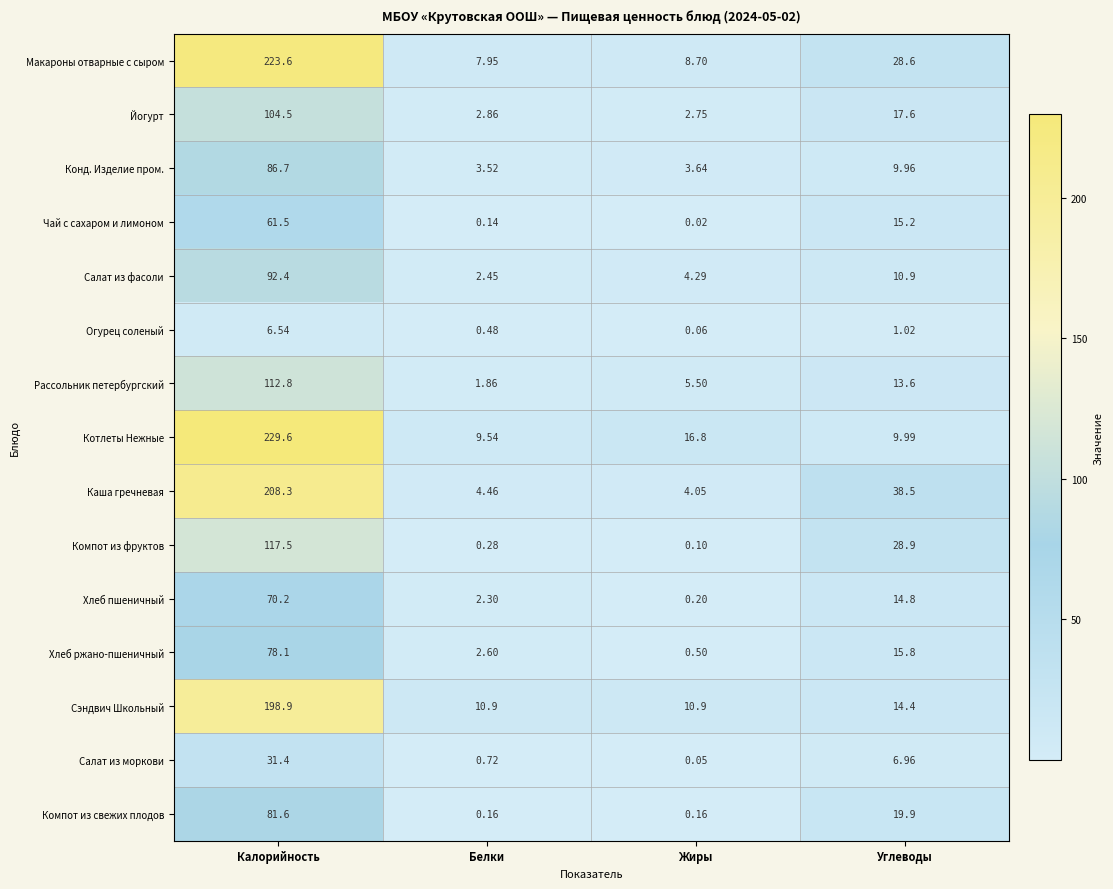

At how many categories does at least one series exceed 67?

1